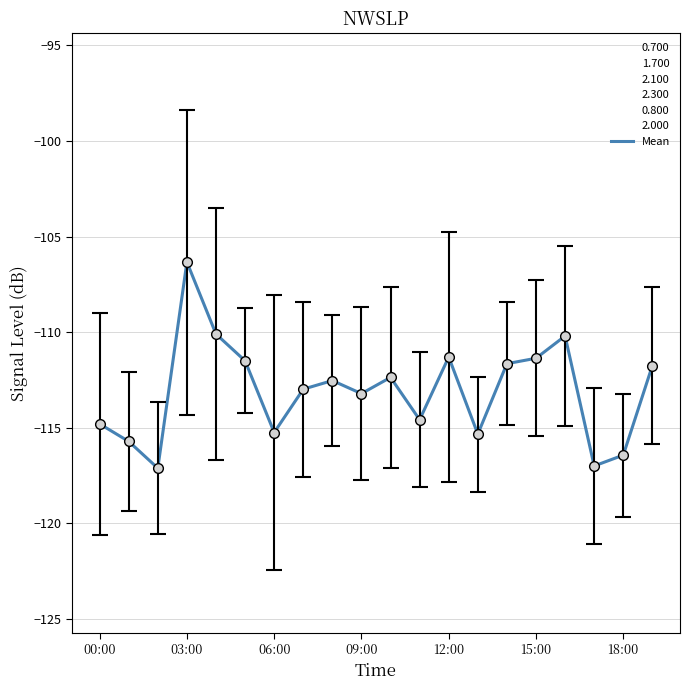

What is the minimum value shown in the chart?

-124.3